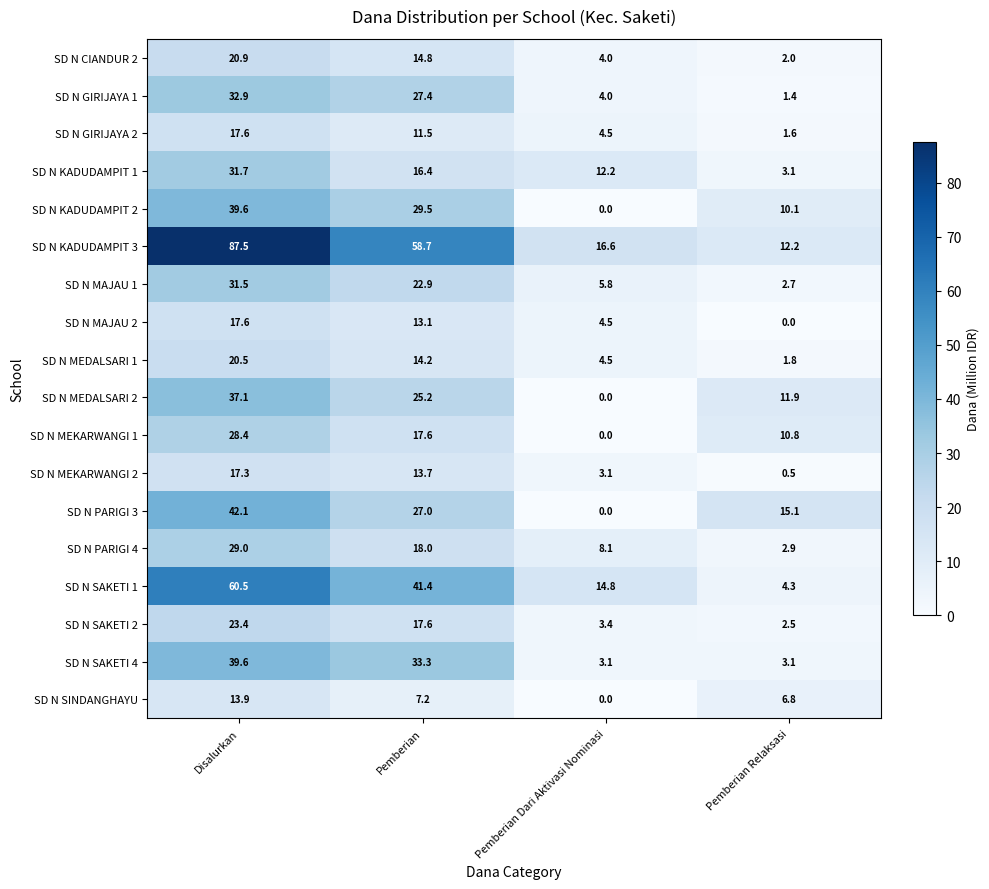

How many data points does each series have?

4